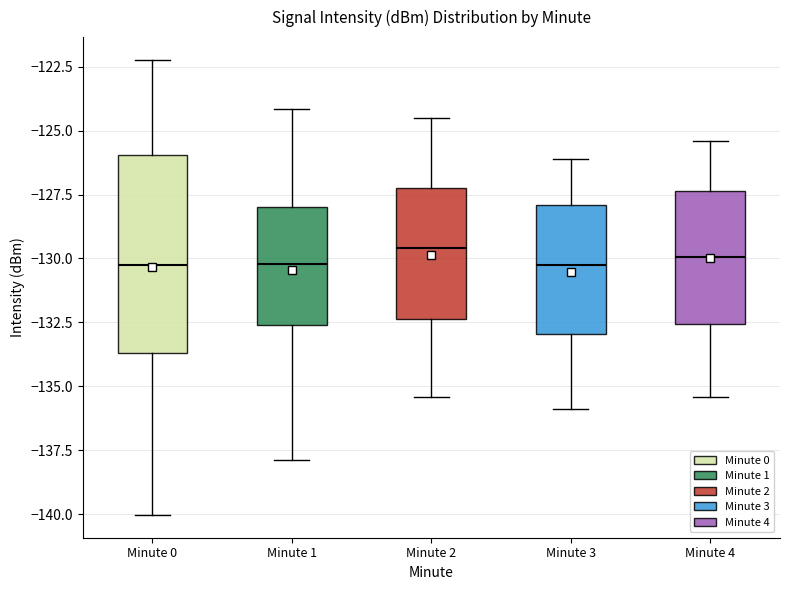

Where does the median line of the box for Minute 4 sit on the y-axis? The values are not printed on the chart, so give them approximately, as read against the axis.

-130.0